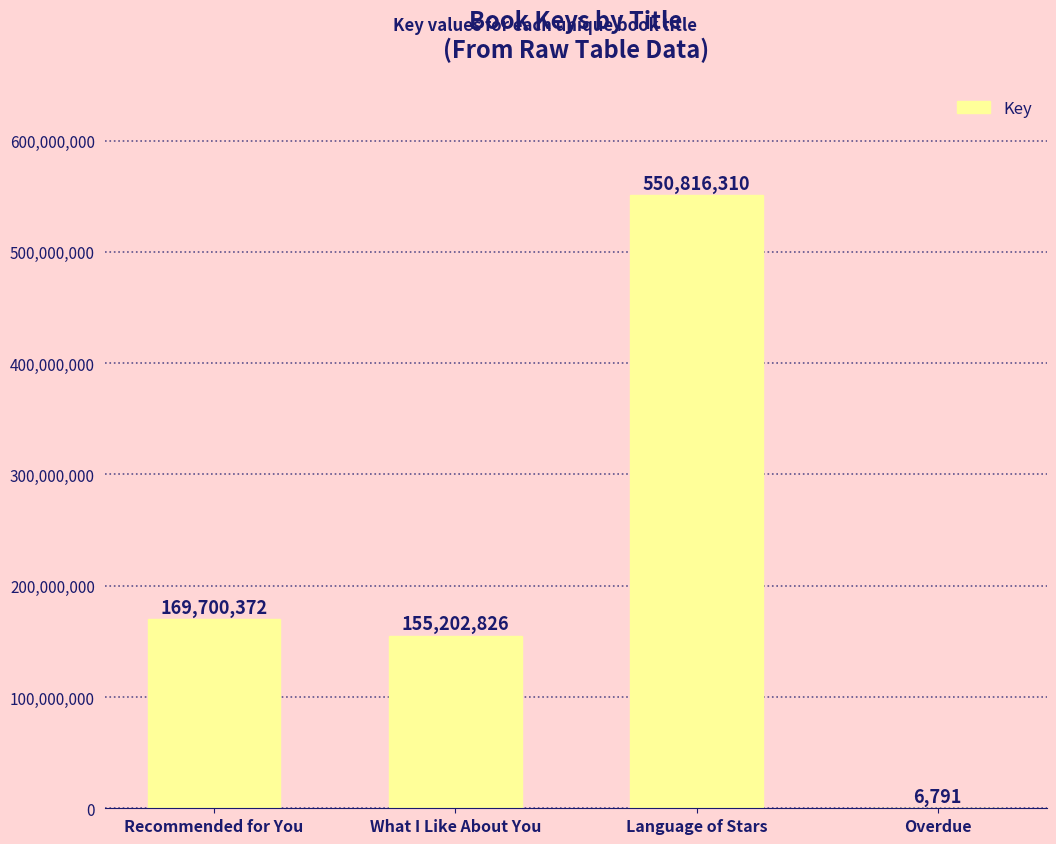

At which label is the value closest to 275411550?

Recommended for You